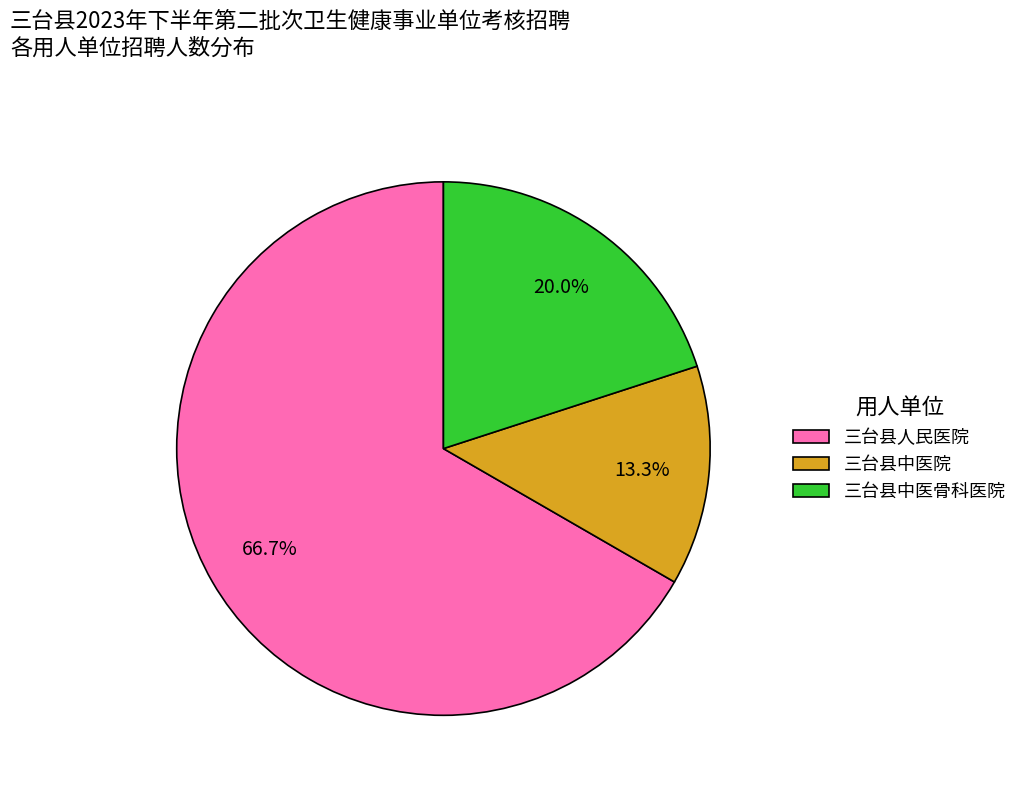

What is the ratio of the value at 三台县人民医院 to the value at 三台县中医骨科医院?

3.3